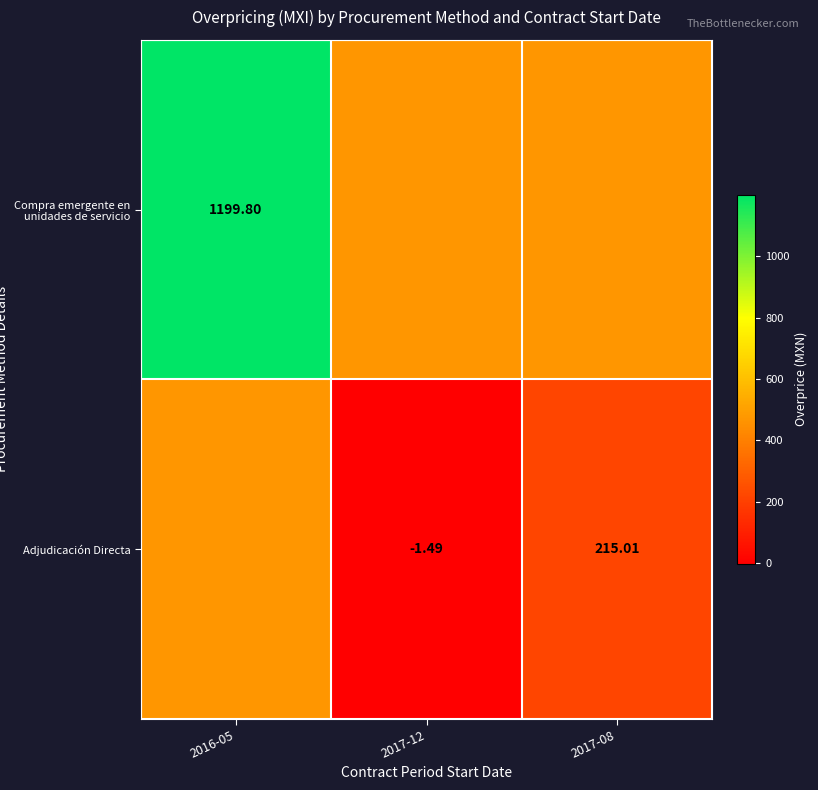

What is the spread (max minus min) of values at 2017-12?

472.6